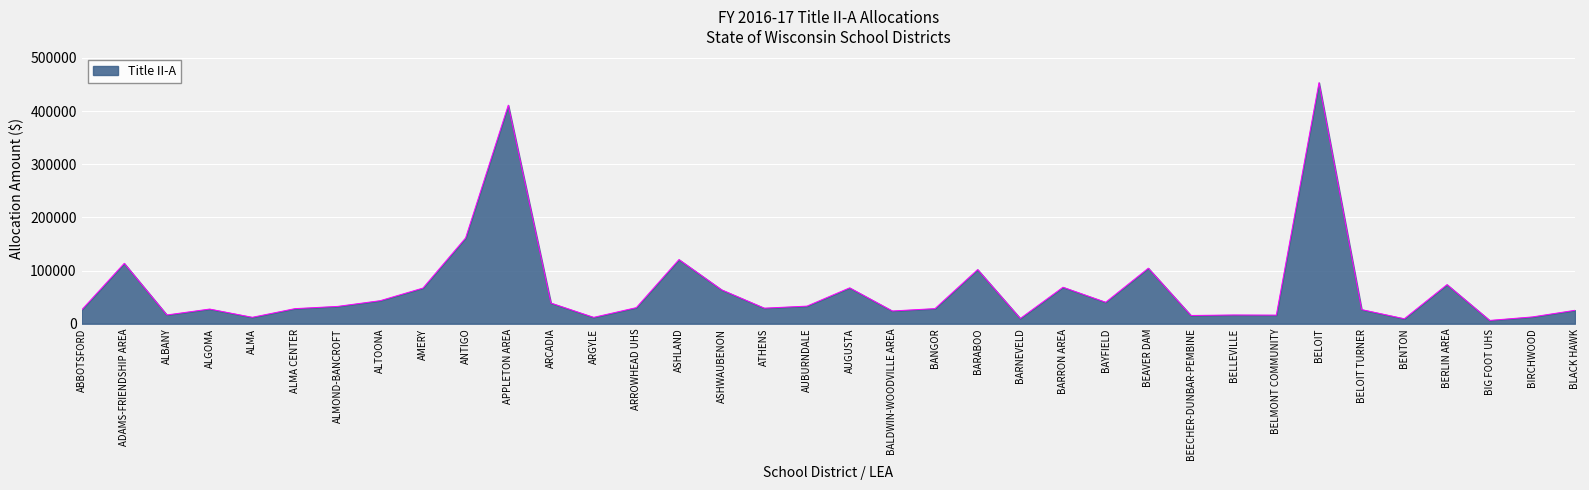

True or false: the data shows 101889 at BARABOO.

True